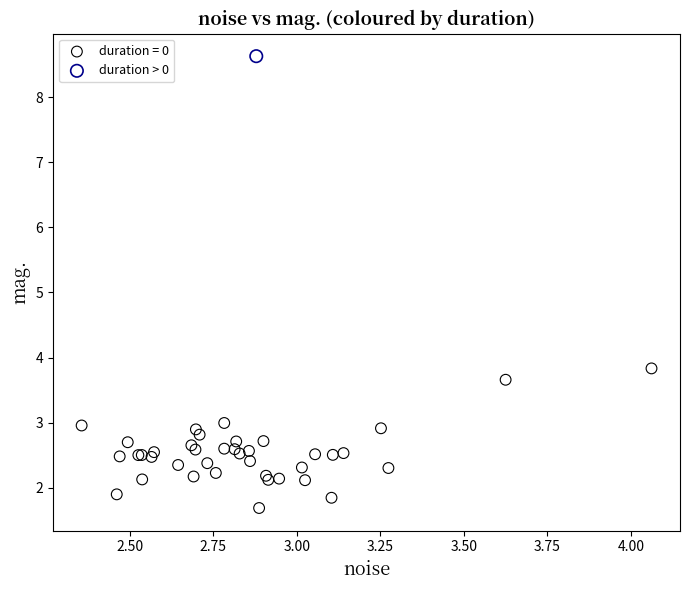

What are all the series names shown in the legend?

duration = 0, duration > 0